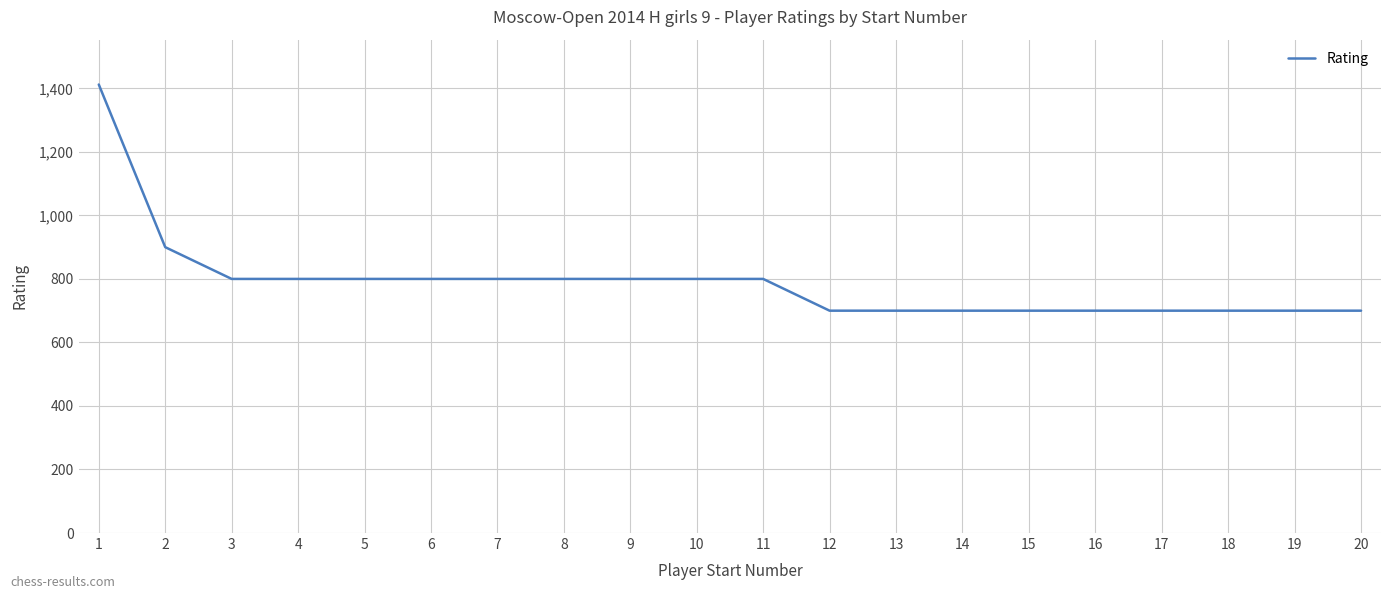

What is the difference between the maximum and minimum values?

712